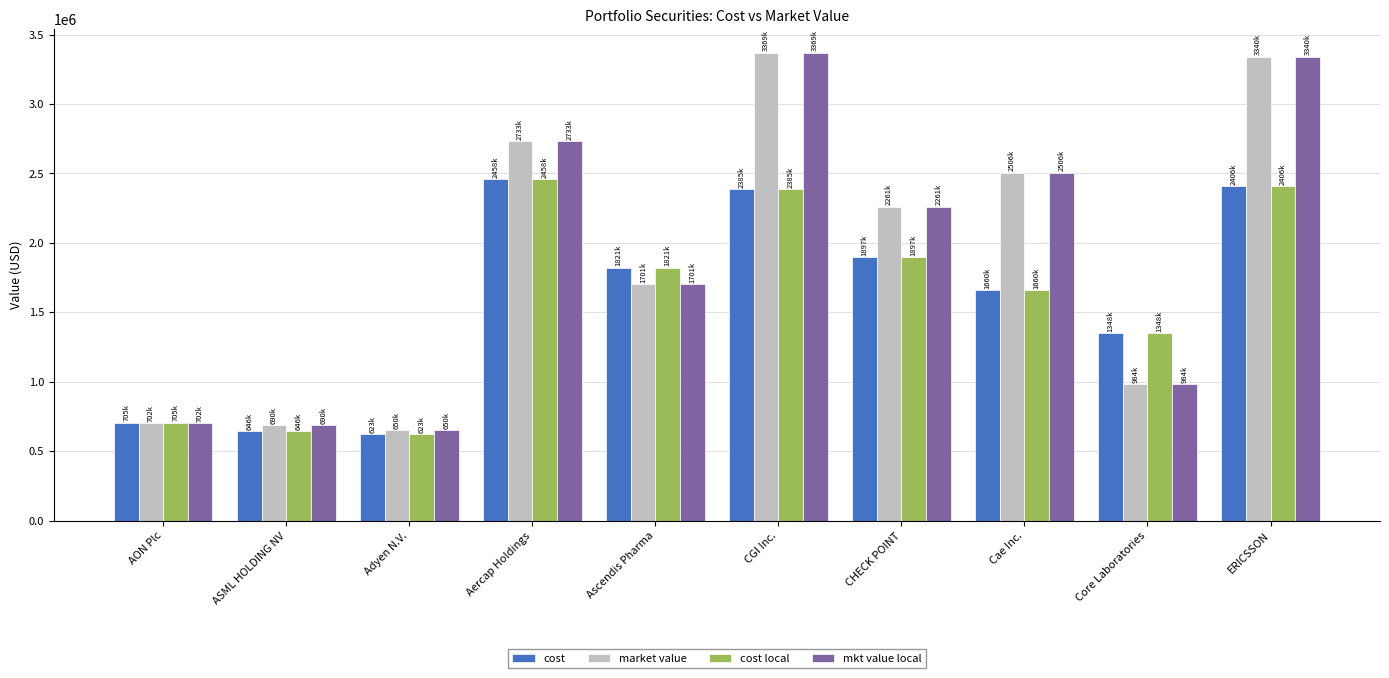

What is the greatest value displayed?

3369956.7